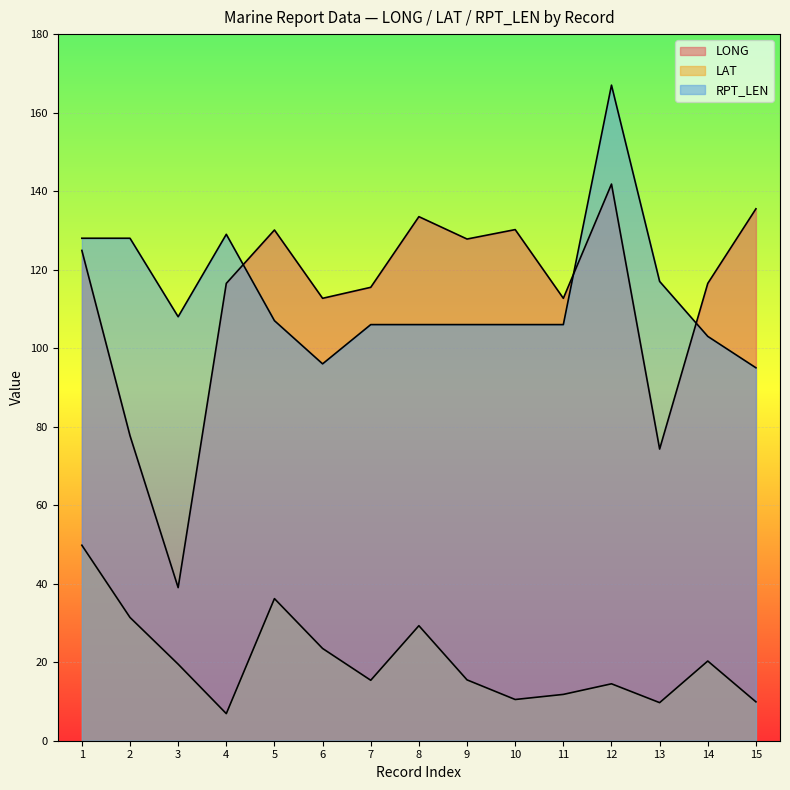

True or false: LAT and LONG cross at least once.

False